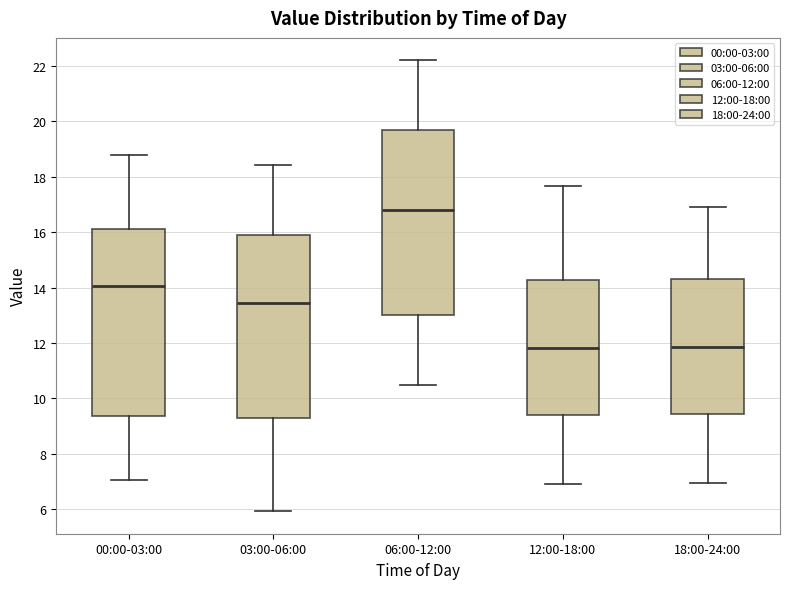

Which box has the highest median line?

06:00-12:00